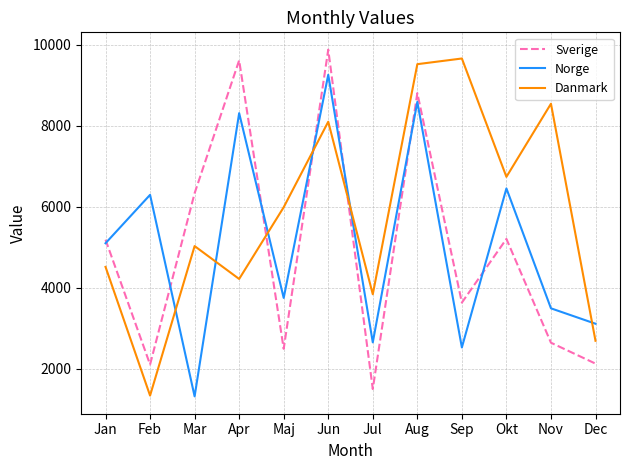

What is the spread (max minus min) of values at Nov?

5900